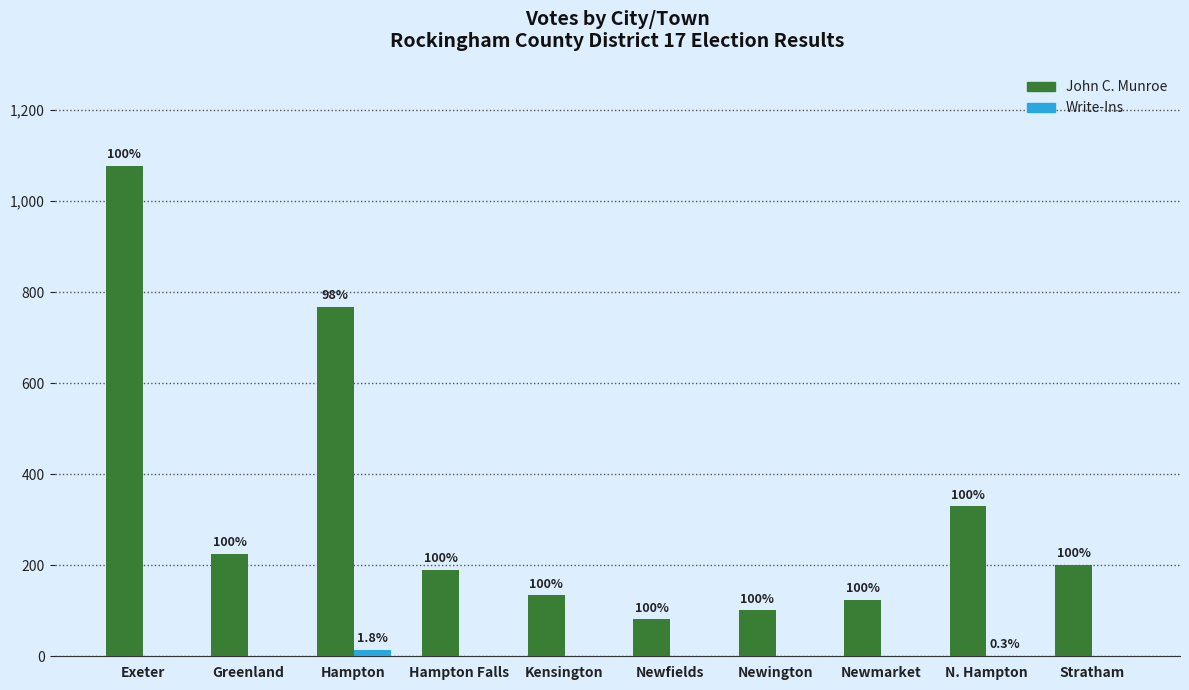

What is the label of the 4th bar from the left?

Hampton Falls